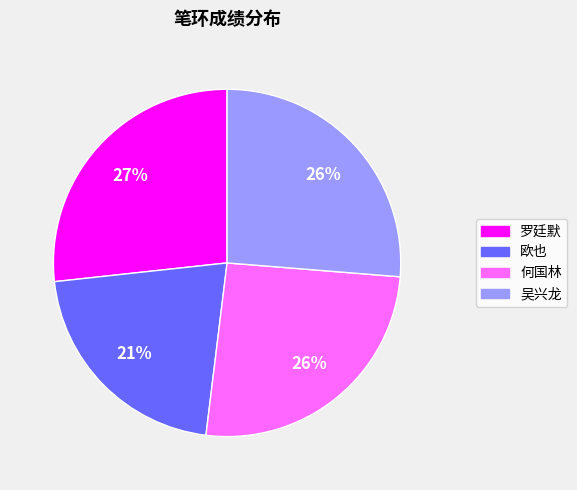

Approximately how many times larger is the value at 罗廷默 compared to 吴兴龙?

1.0